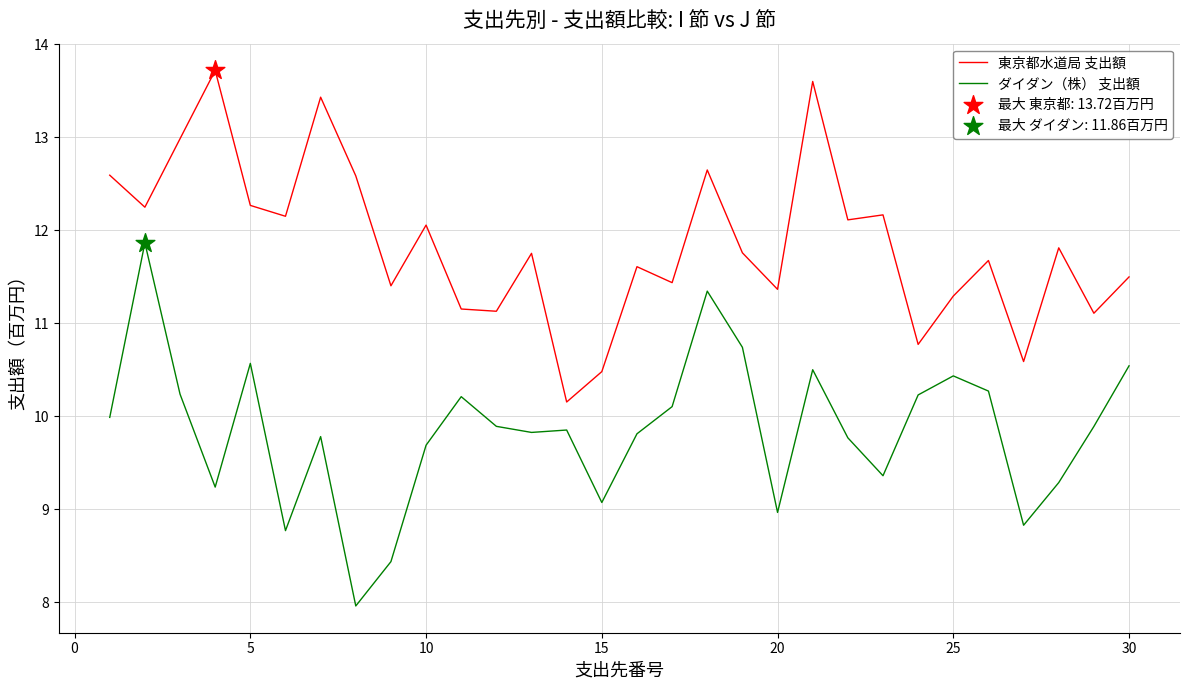

Which series has the largest total across all categories?

東京都水道局 支出額